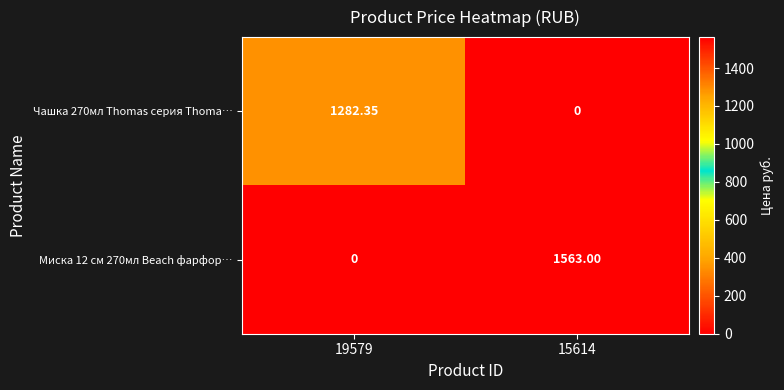

Is the value of Чашка 270мл Thomas серия Thoma… at 19579 greater than the value of Миска 12 см 270мл Beach фарфор… at 19579?

Yes